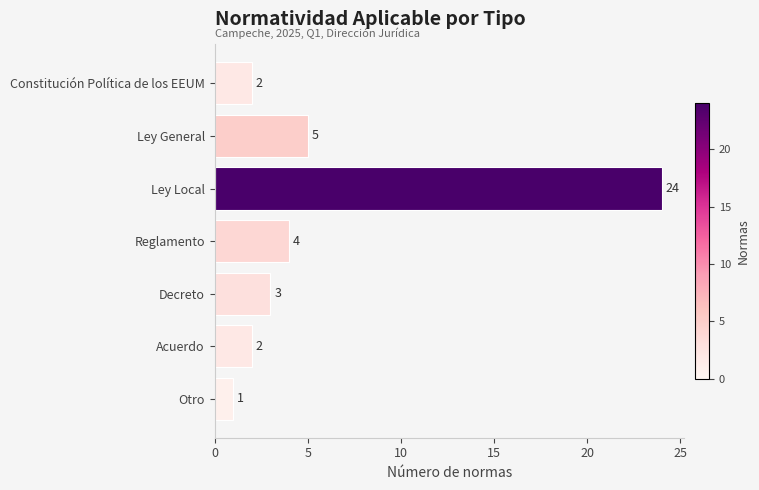

How many data points does each series have?

7